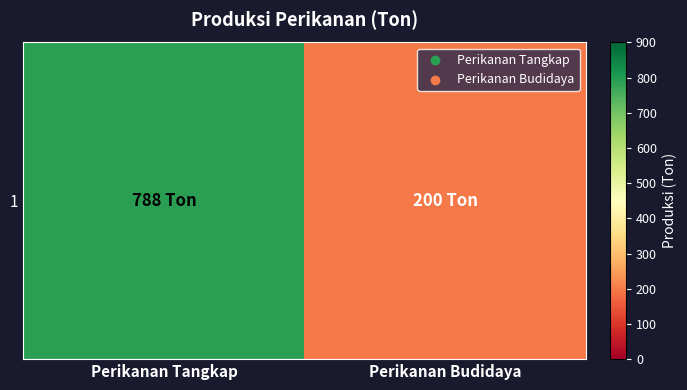

The value at Perikanan Tangkap is 177. True or false?

False